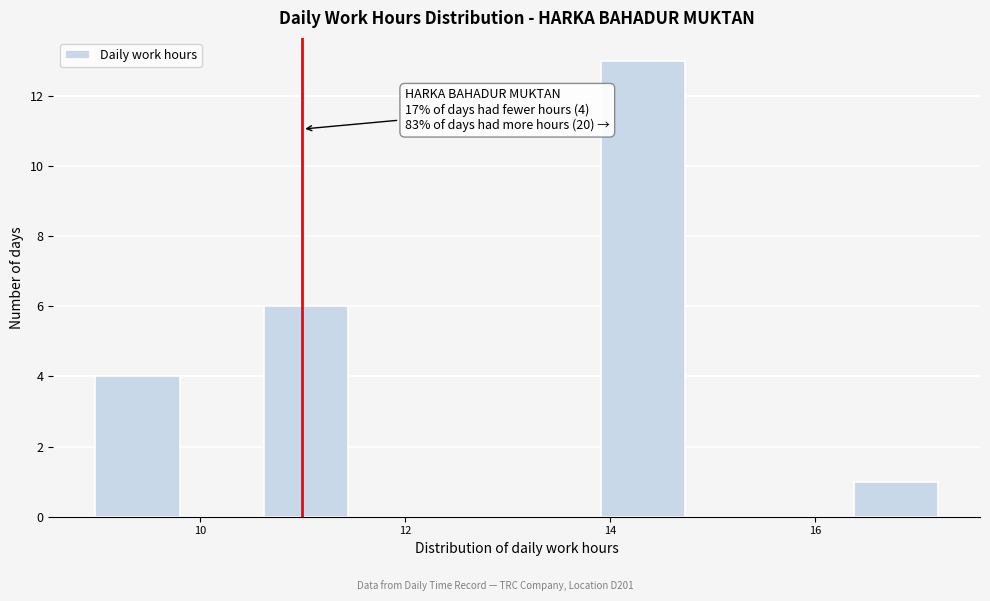

Which range on the x-axis has the tallest bar?

14.0 to 14.8